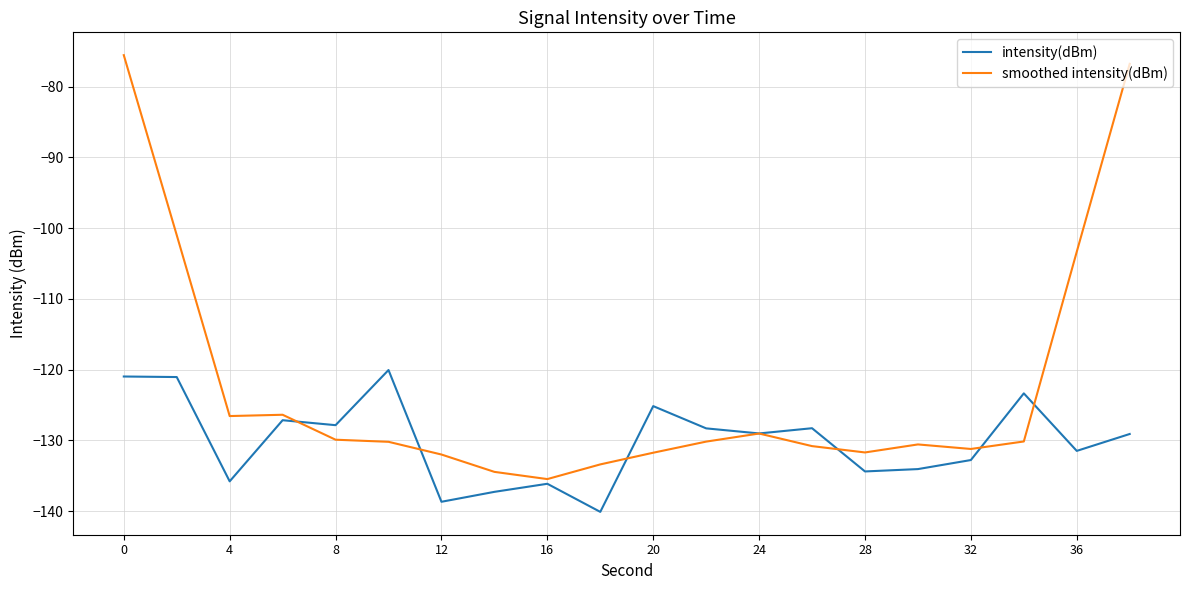

What is the lowest value of the smoothed intensity(dBm) series?

-135.5